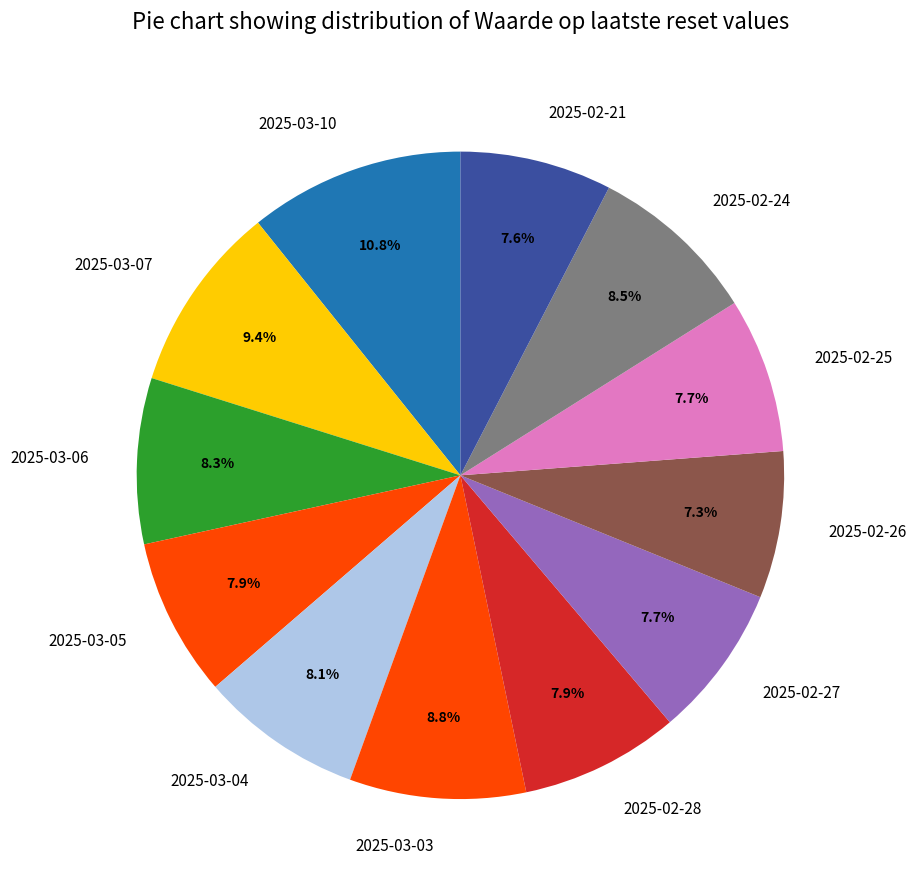

To the nearest percent, what is the combined percentage of 2025-02-24 and 2025-03-07?

18%